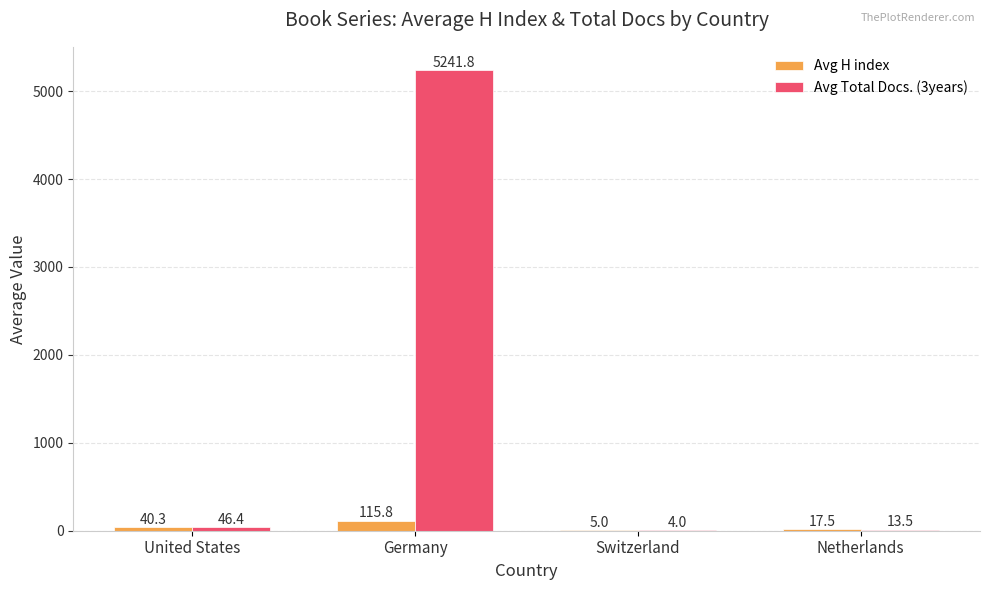

What are all the series names shown in the legend?

Avg H index, Avg Total Docs. (3years)